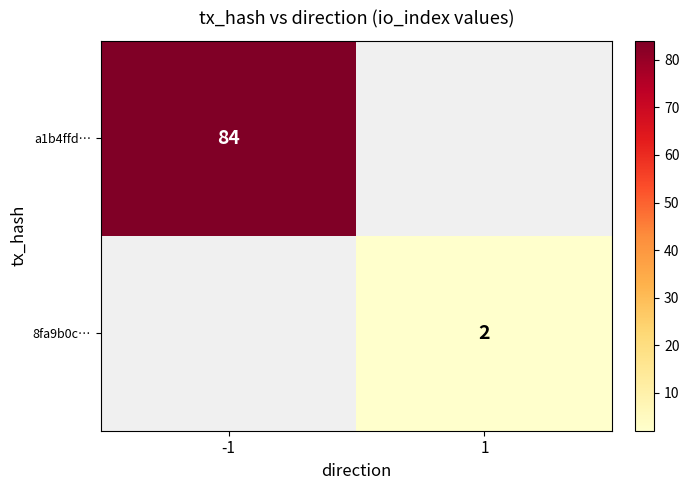

Is it true that 8fa9b0c… equals 3 at 1?

False